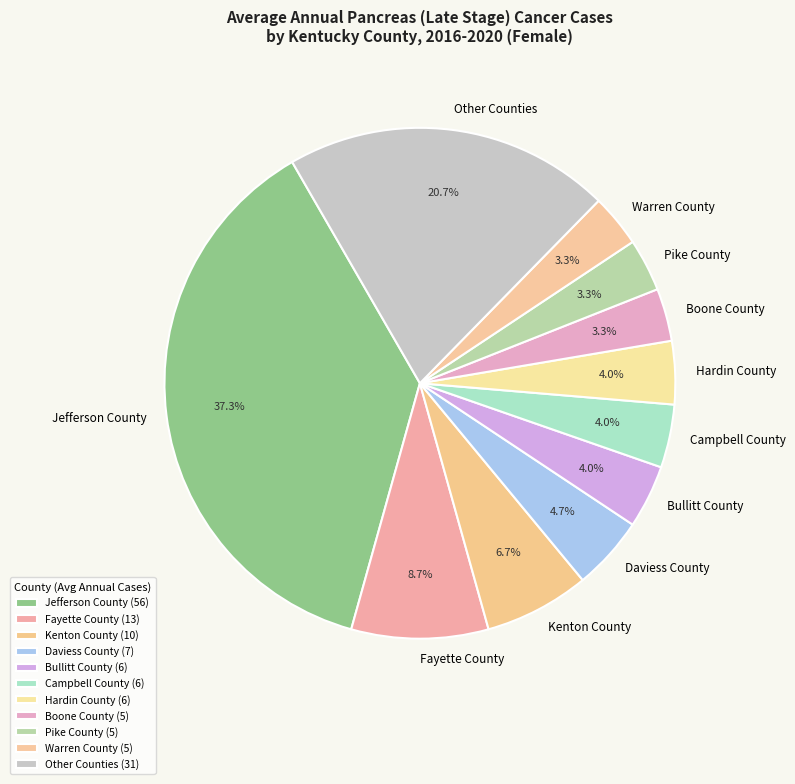

Does any single category account for the majority?

No